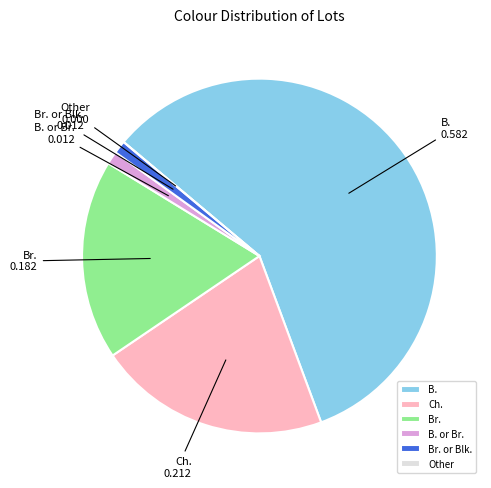

Is the sum of B. or Br. and B. greater than half?

Yes